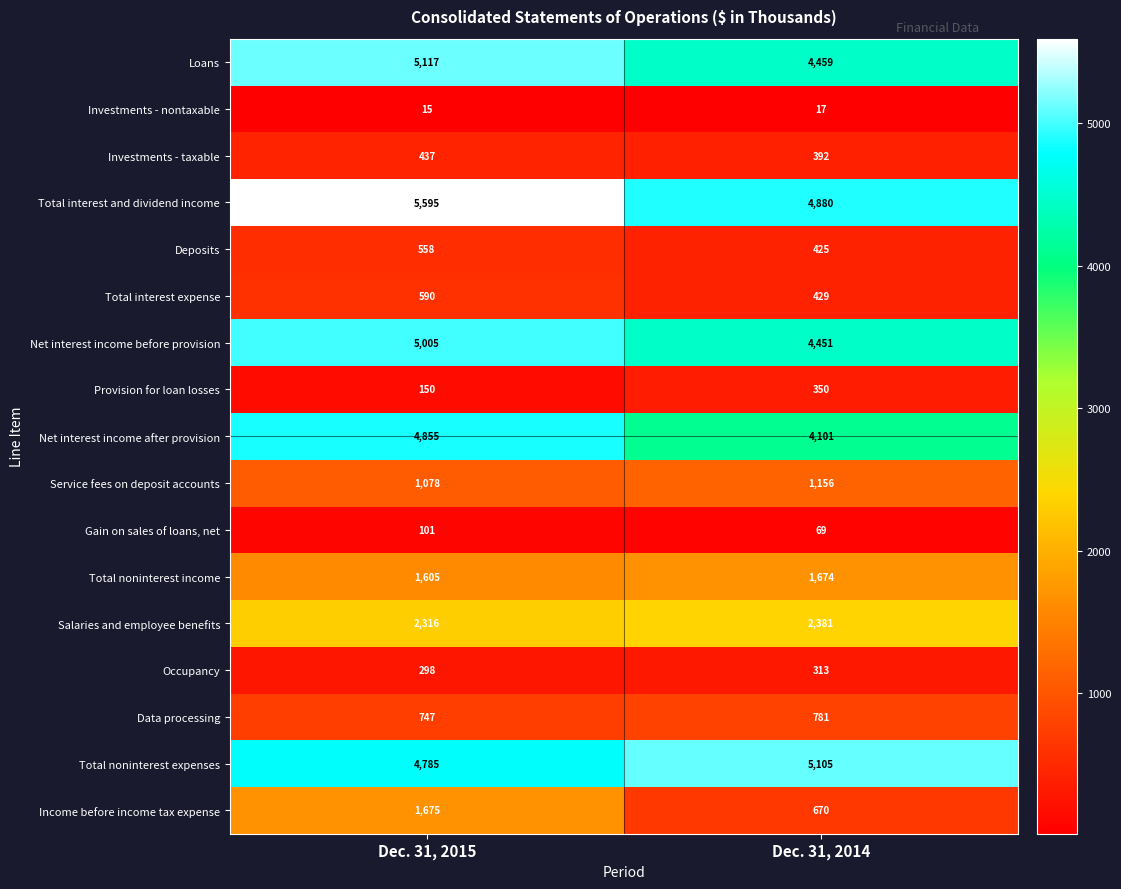

Which series has the widest spread of values?

Income before income tax expense